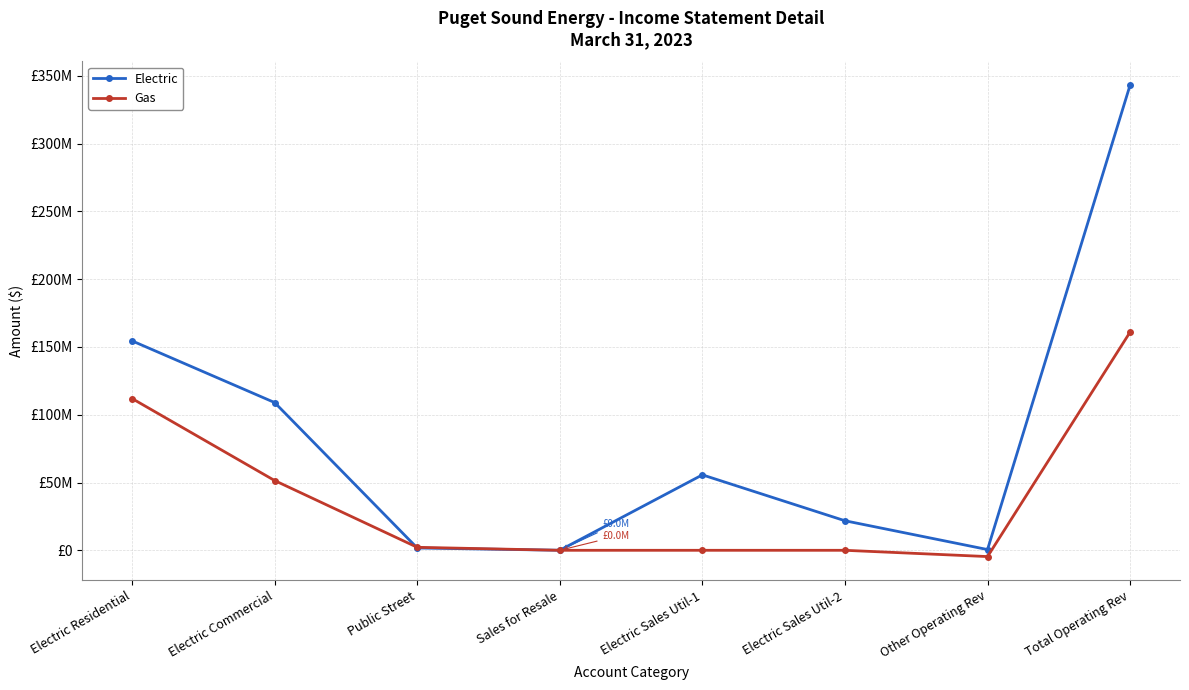

Is this an area chart (filled region under the line)?

No